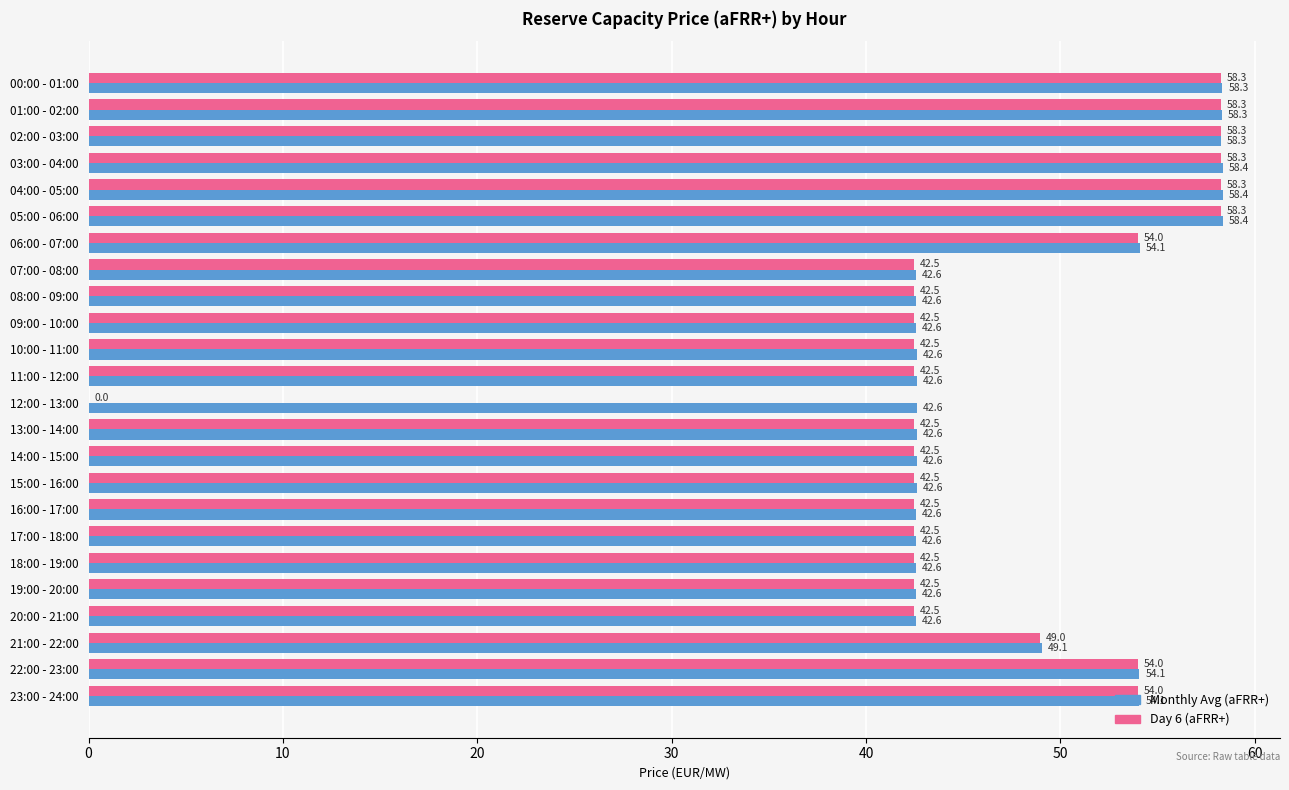

What is the total value across all series at 01:00 - 02:00?

116.6